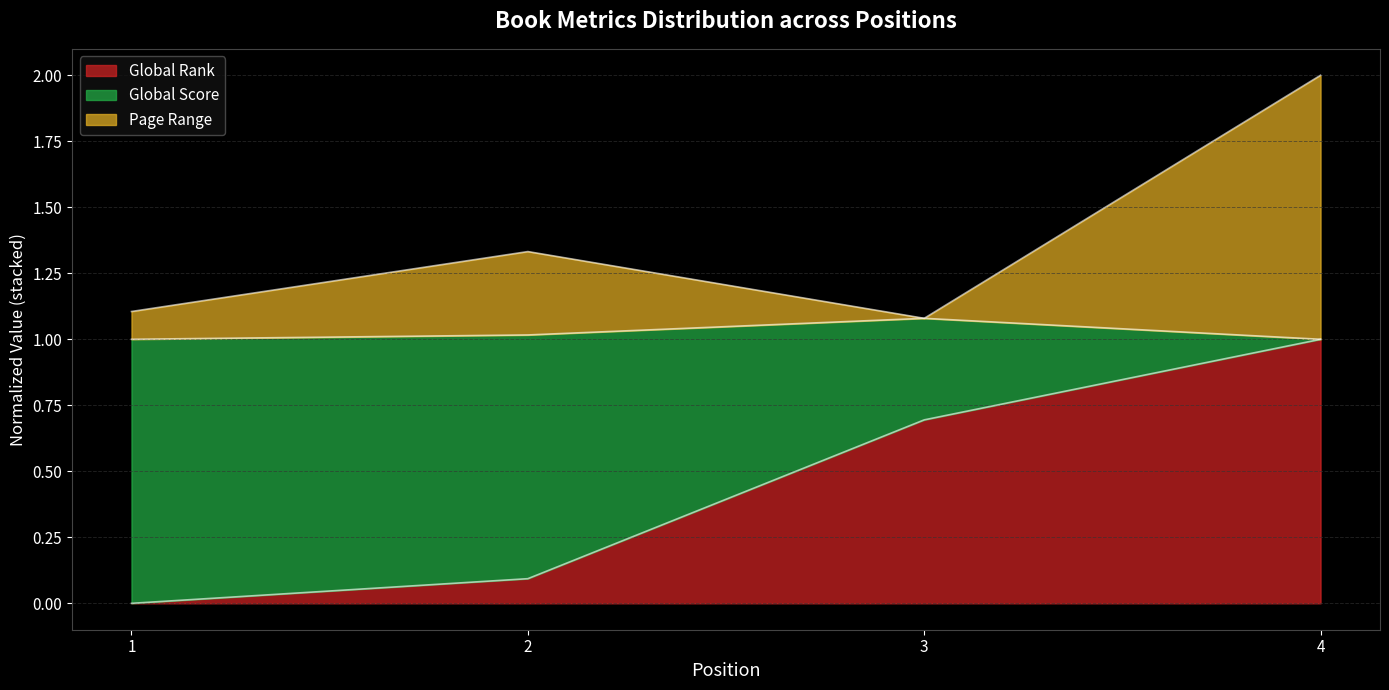

The value of Global Rank at 4 is 1.0. True or false?

True